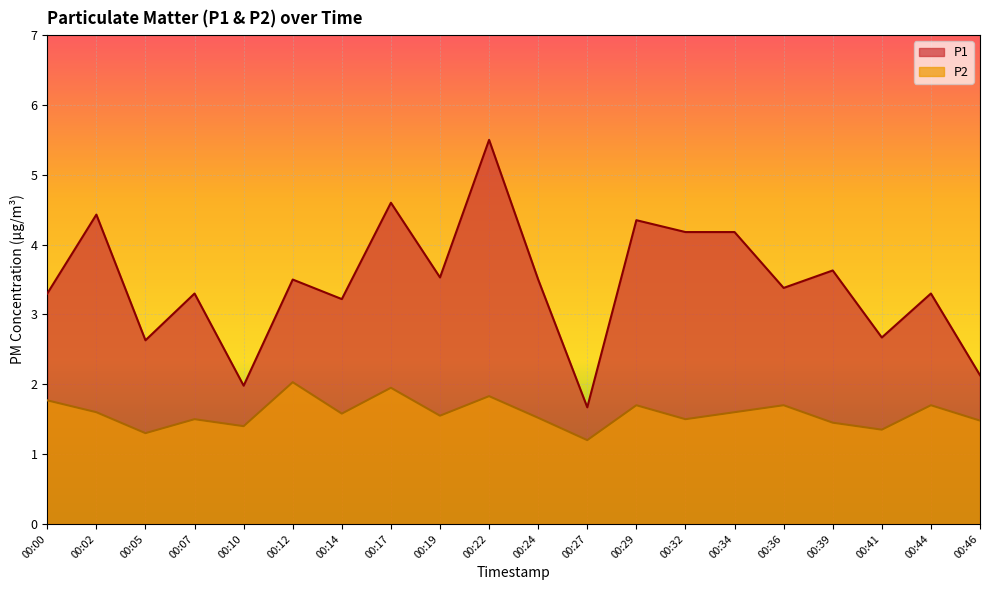

True or false: P1 and P2 cross at least once.

False